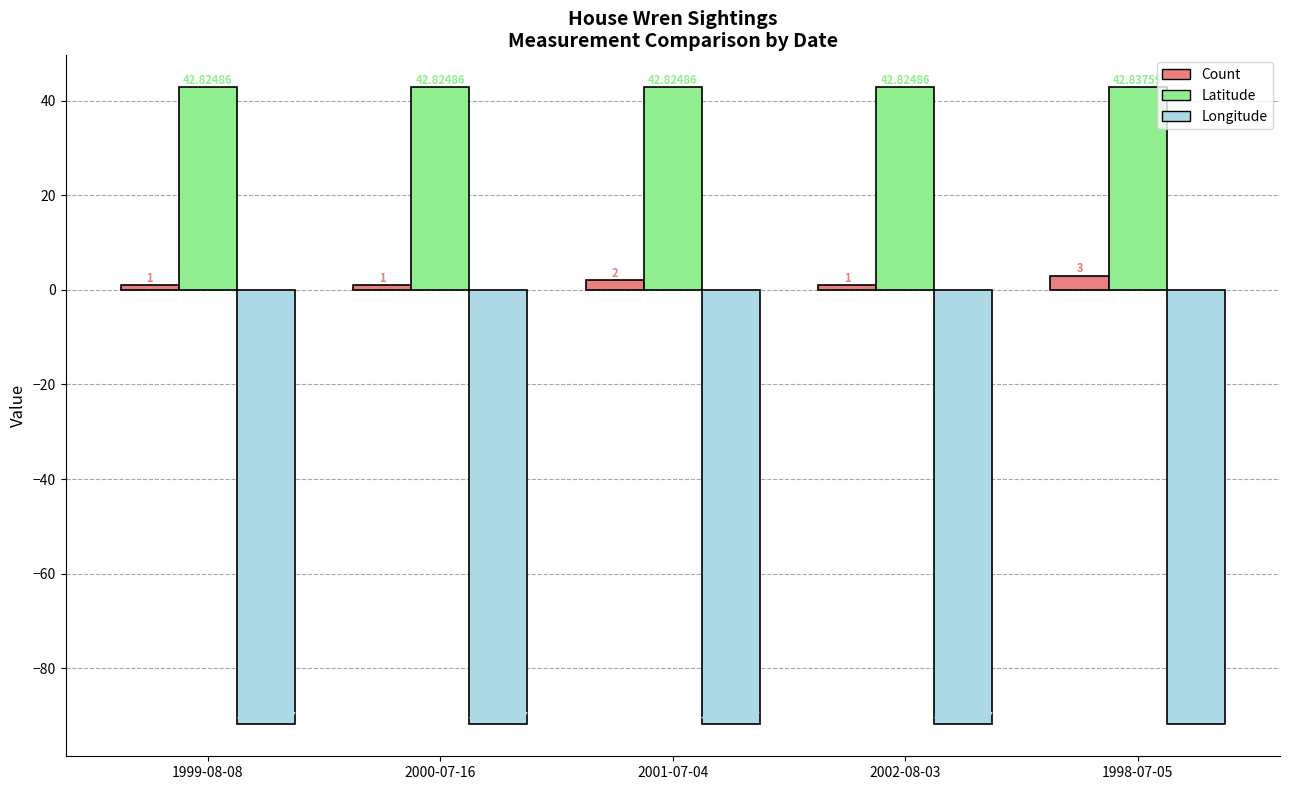

The value of Latitude at 2002-08-03 is 42.8. True or false?

True